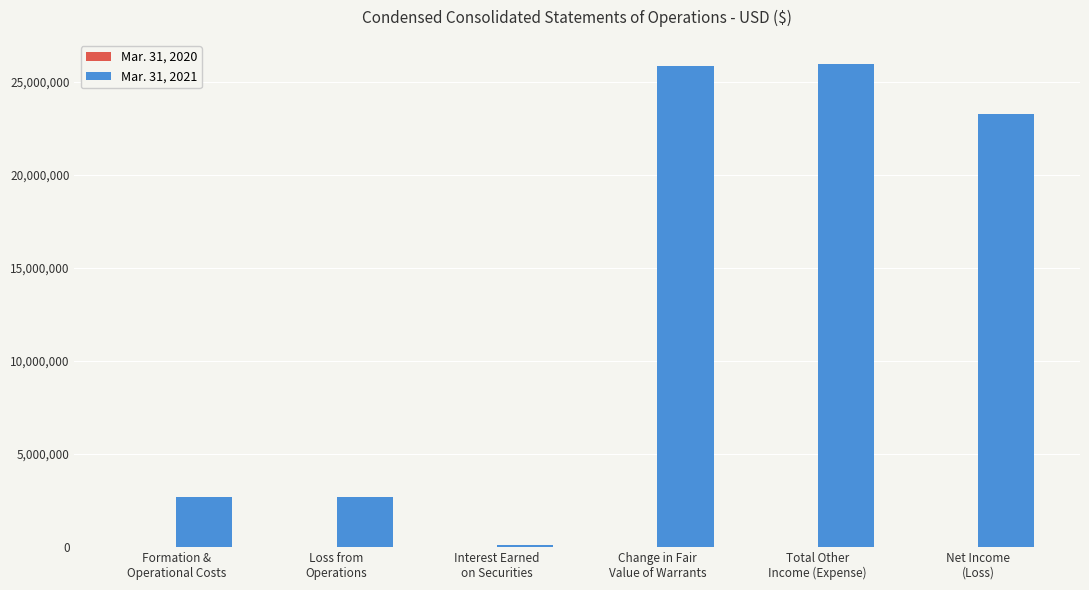

Which series has the largest total across all categories?

Mar. 31, 2021